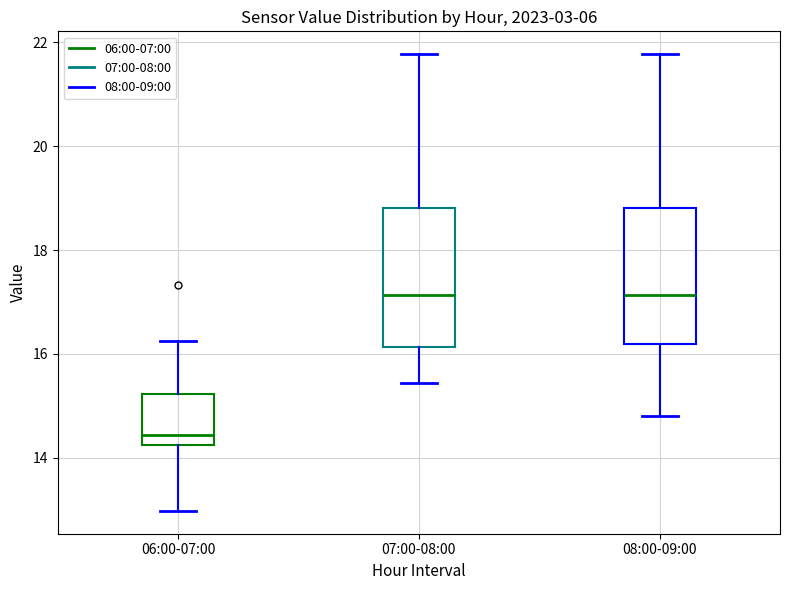

Where does the upper whisker of the box for 07:00-08:00 end on the y-axis? The values are not printed on the chart, so give them approximately, as read against the axis.

21.8